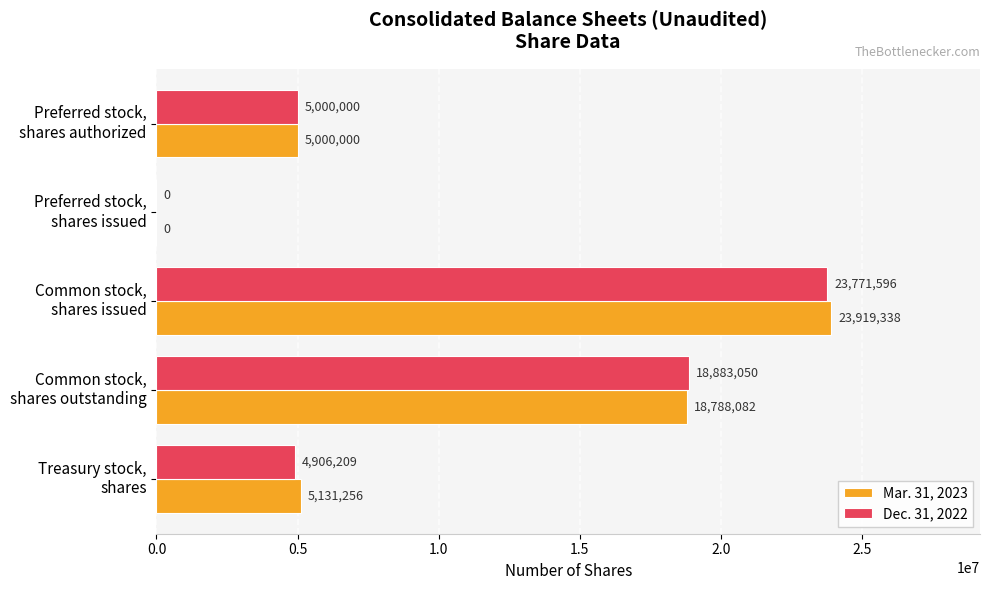

What are all the series names shown in the legend?

Mar. 31, 2023, Dec. 31, 2022